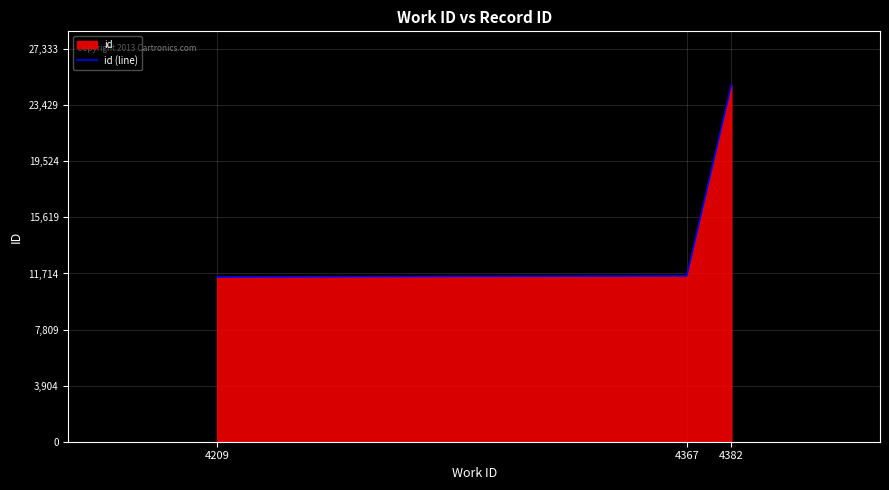

Reading right to left, what are all the values shown in this chart?

4382=24849	4367=11549	4209=11469